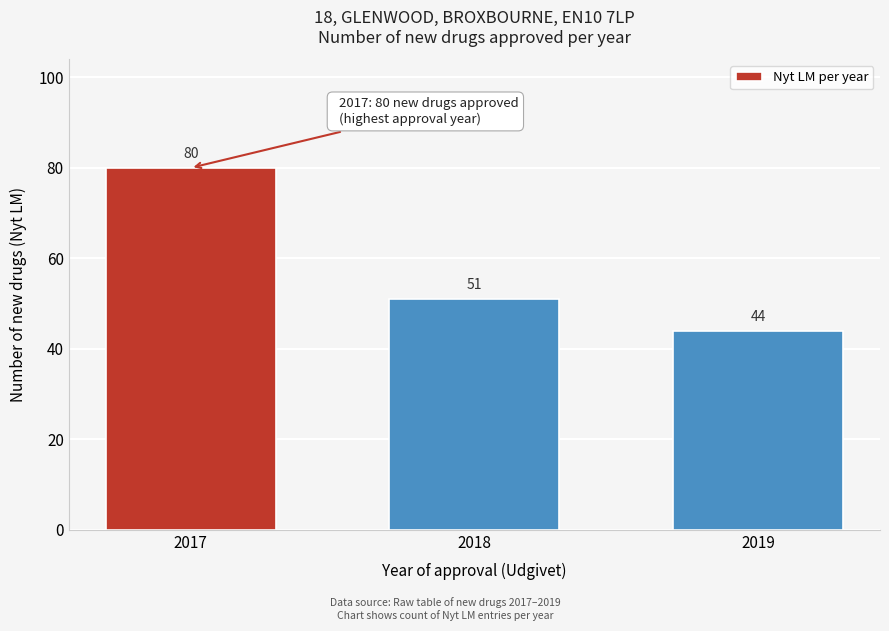

Reading left to right, transcribe all the data shown in this chart.

80	51	44